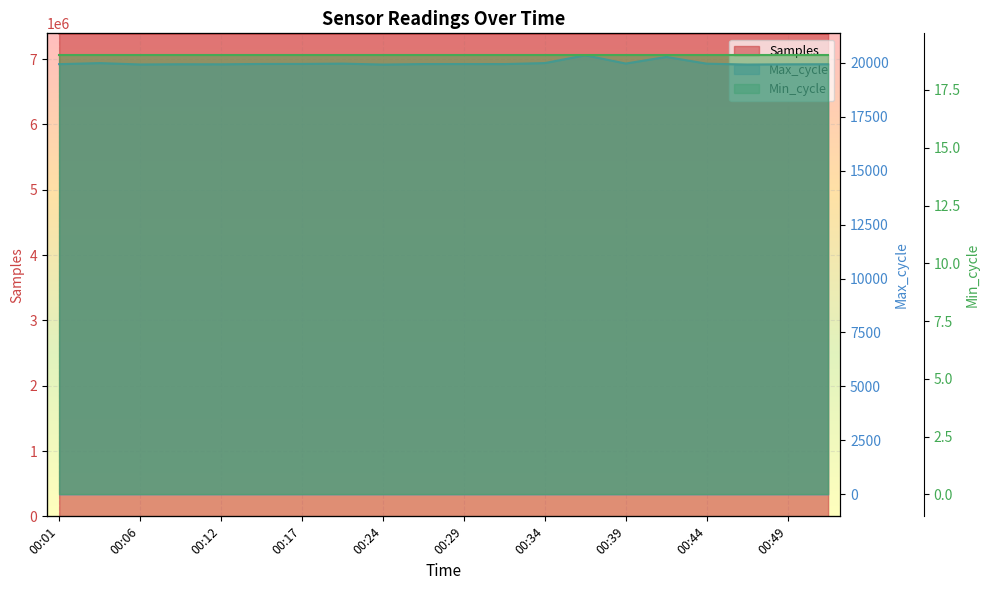

Rank the categories by Max_cycle value from lowest to highest.

00:24, 00:47, 00:06, 00:12, 00:49, 00:52, 00:09, 00:01, 00:32, 00:26, 00:29, 00:14, 00:17, 00:44, 00:22, 00:39, 00:04, 00:34, 00:42, 00:37